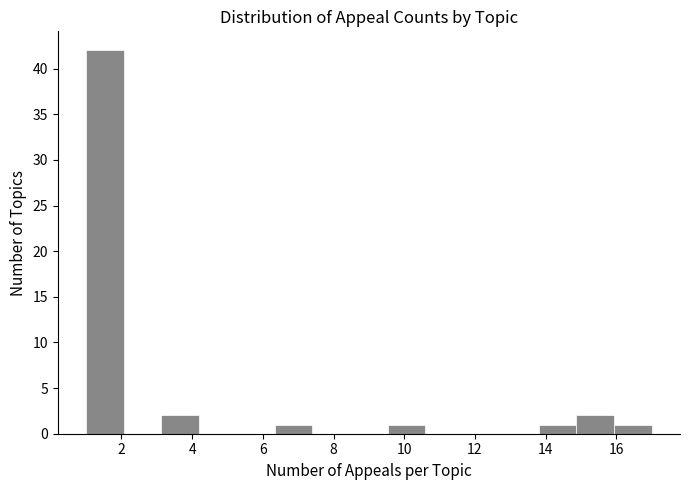

What is the height of the bar covering 16.0 to 17.0 on the x-axis? Neither the bar edges nor the heights are printed on the chart, so give them approximately, as read against the axes.

1